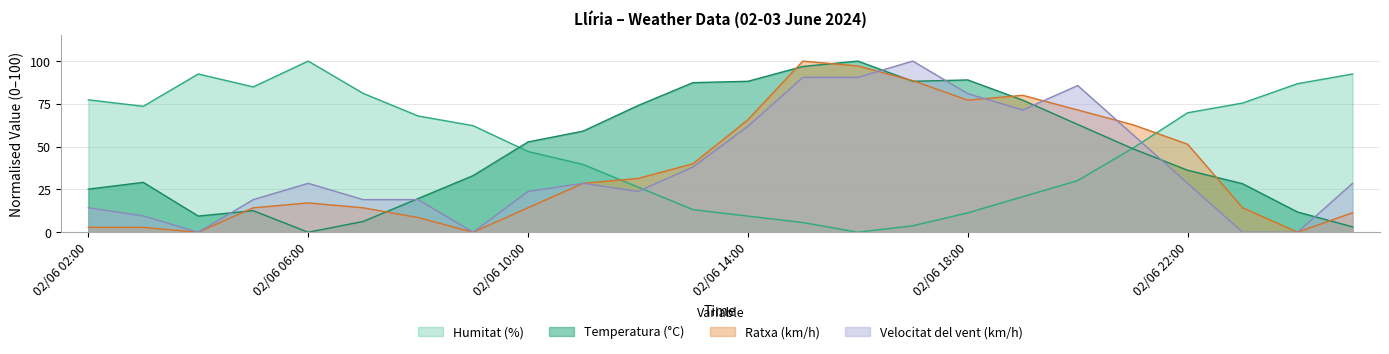

In Ratxa (km/h), how many points are lower than both neighbors (excluding endpoints)?

4